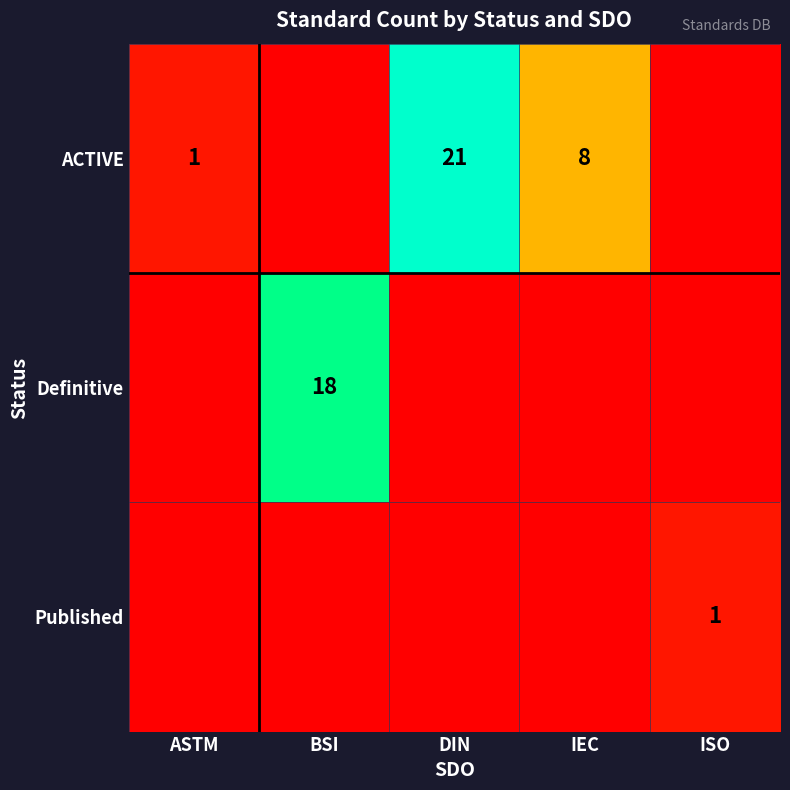

Is it true that Published equals 2 at ISO?

False